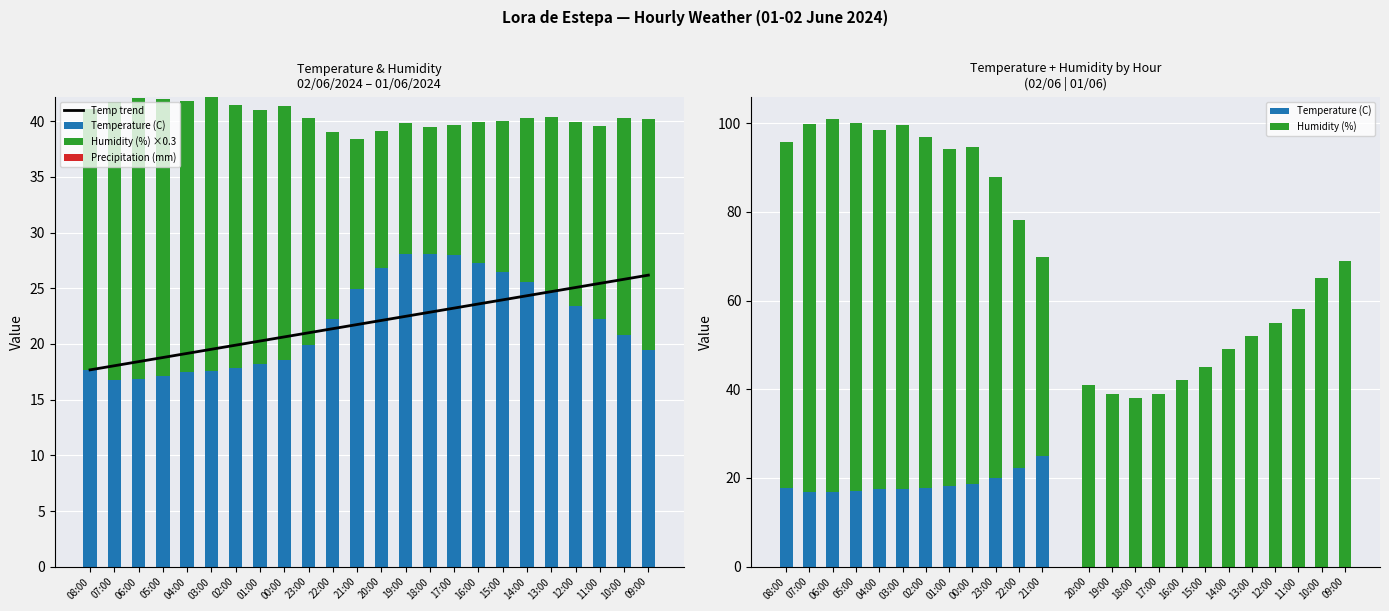

Reading left to right, what are all the values shown in this chart?

Temperature (C): 08:00=17.7	07:00=16.8	06:00=16.9	05:00=17.1	04:00=17.5	03:00=17.6	02:00=17.8	01:00=18.2	00:00=18.6	23:00=19.9	22:00=22.2	21:00=24.9	20:00=26.8	19:00=28.1	18:00=28.1	17:00=28.0	16:00=27.3	15:00=26.5	14:00=25.6	13:00=24.8	12:00=23.4	11:00=22.2	10:00=20.8	09:00=19.5
Humidity (%): 08:00=23.4	07:00=24.9	06:00=25.2	05:00=24.9	04:00=24.3	03:00=24.6	02:00=23.7	01:00=22.8	00:00=22.8	23:00=20.4	22:00=16.8	21:00=13.5	20:00=12.3	19:00=11.7	18:00=11.4	17:00=11.7	16:00=12.6	15:00=13.5	14:00=14.7	13:00=15.6	12:00=16.5	11:00=17.4	10:00=19.5	09:00=20.7